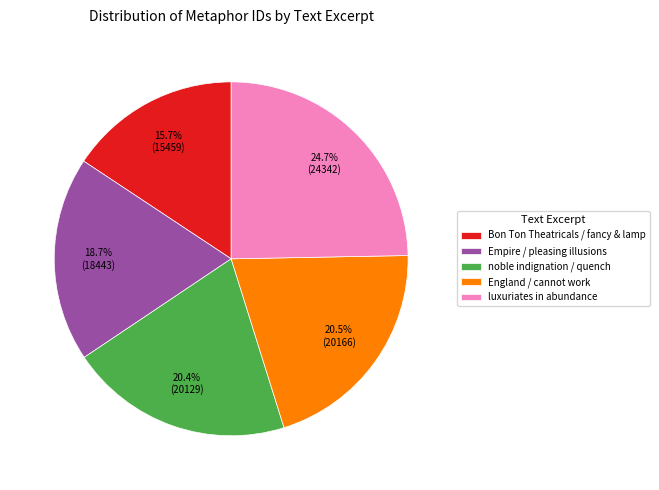

Is it true that Empire / pleasing illusions is 19% of the pie?

True